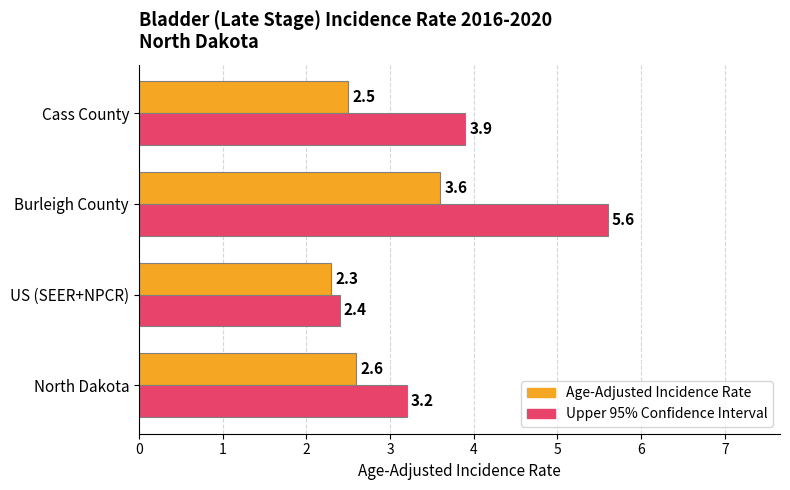

Count the number of categories in the chart.

4